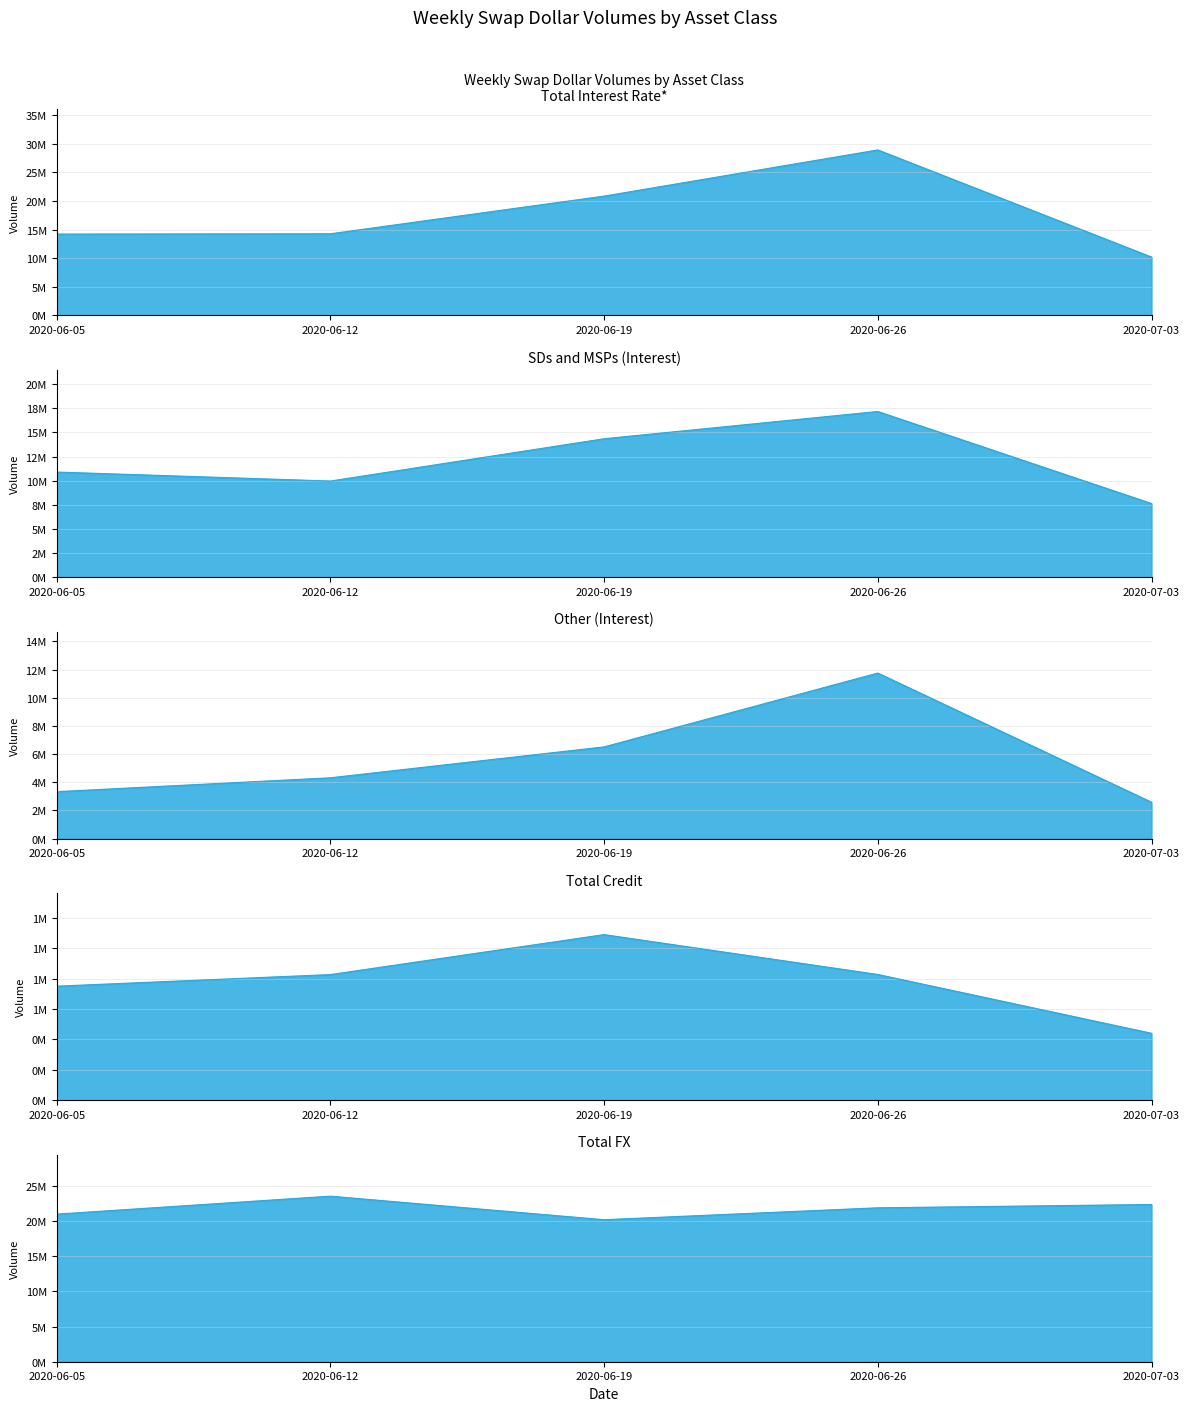

Does the chart display data point markers on the line(s)?

No